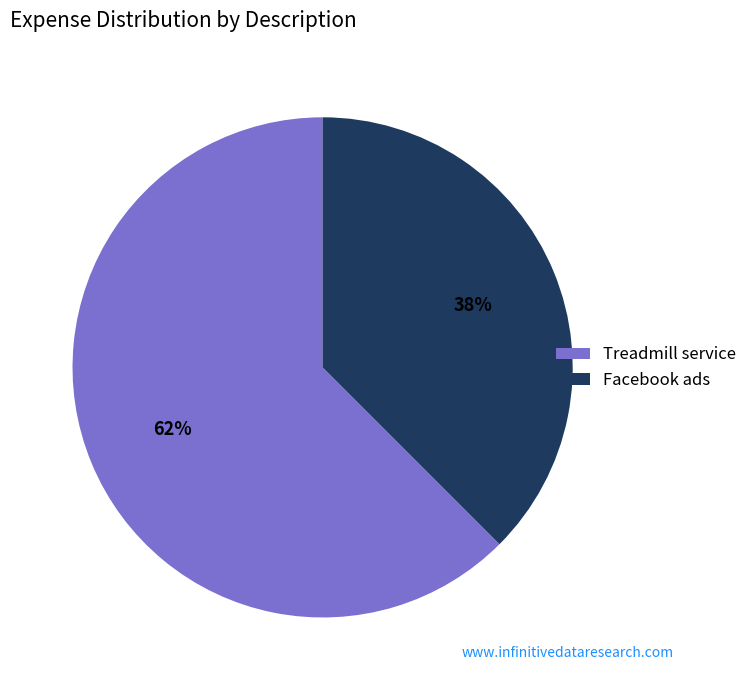

To the nearest percent, what is the combined percentage of Facebook ads and Treadmill service?

100%